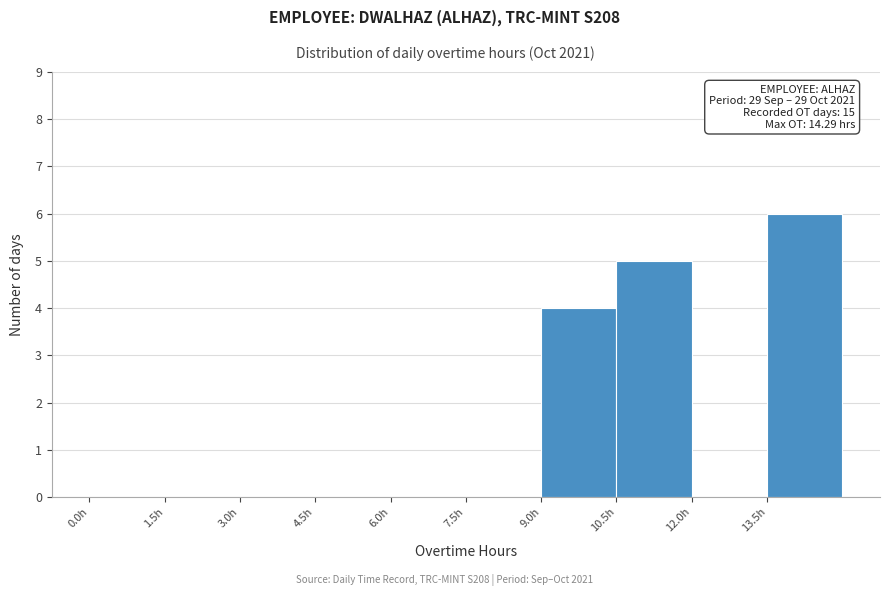

Over which range of the x-axis is the bar tallest?

13.5 to 15.0